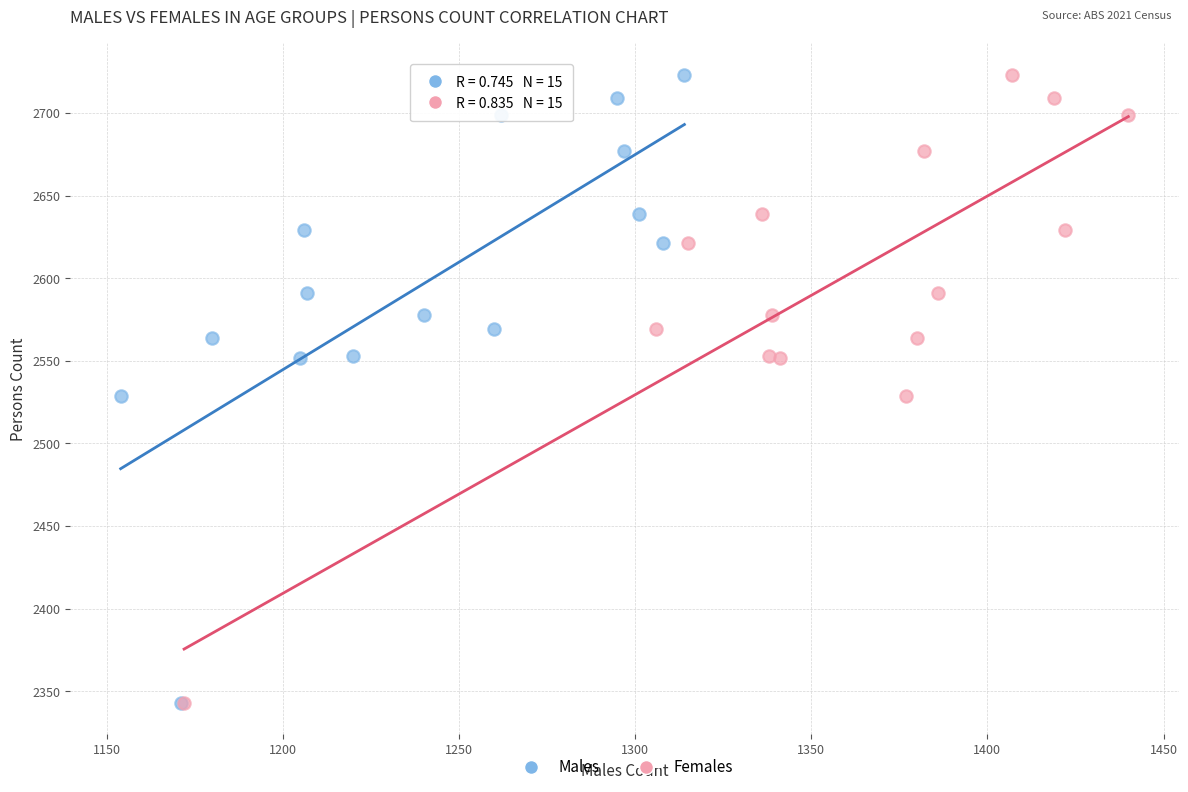

What are all the series names shown in the legend?

Males, Females